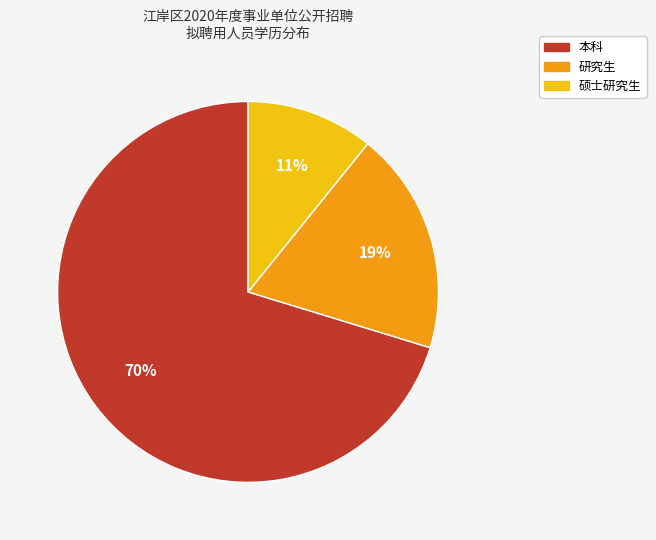

Do 本科 and 研究生 together represent more than half of the pie?

Yes